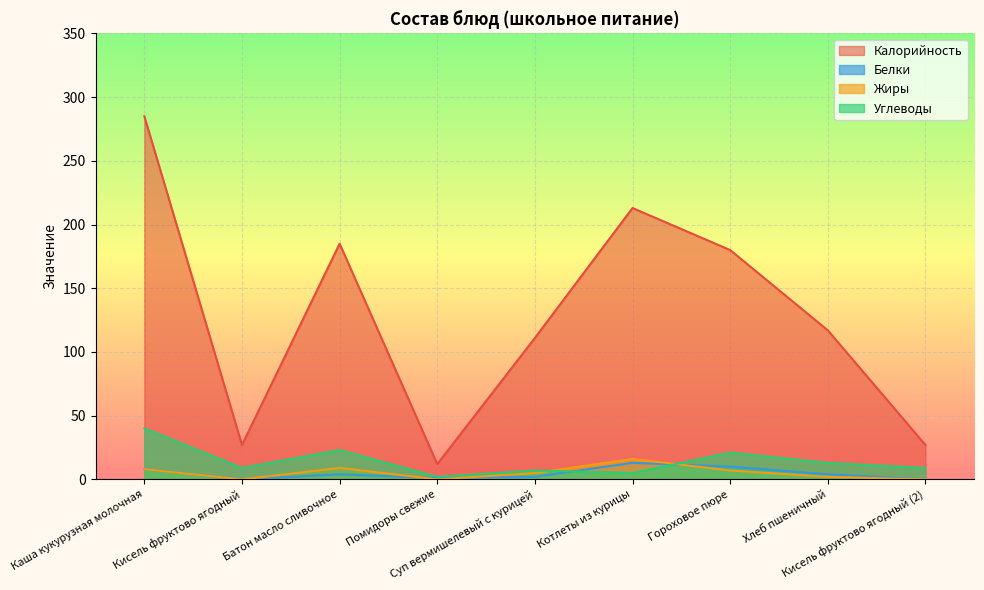

In Углеводы, how many points are lower than both neighbors (excluding endpoints)?

3